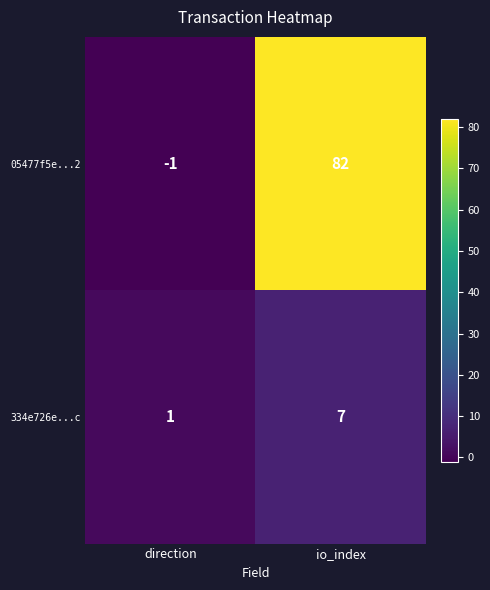

At direction, list the series in order from smallest to largest.

05477f5e...2, 334e726e...c